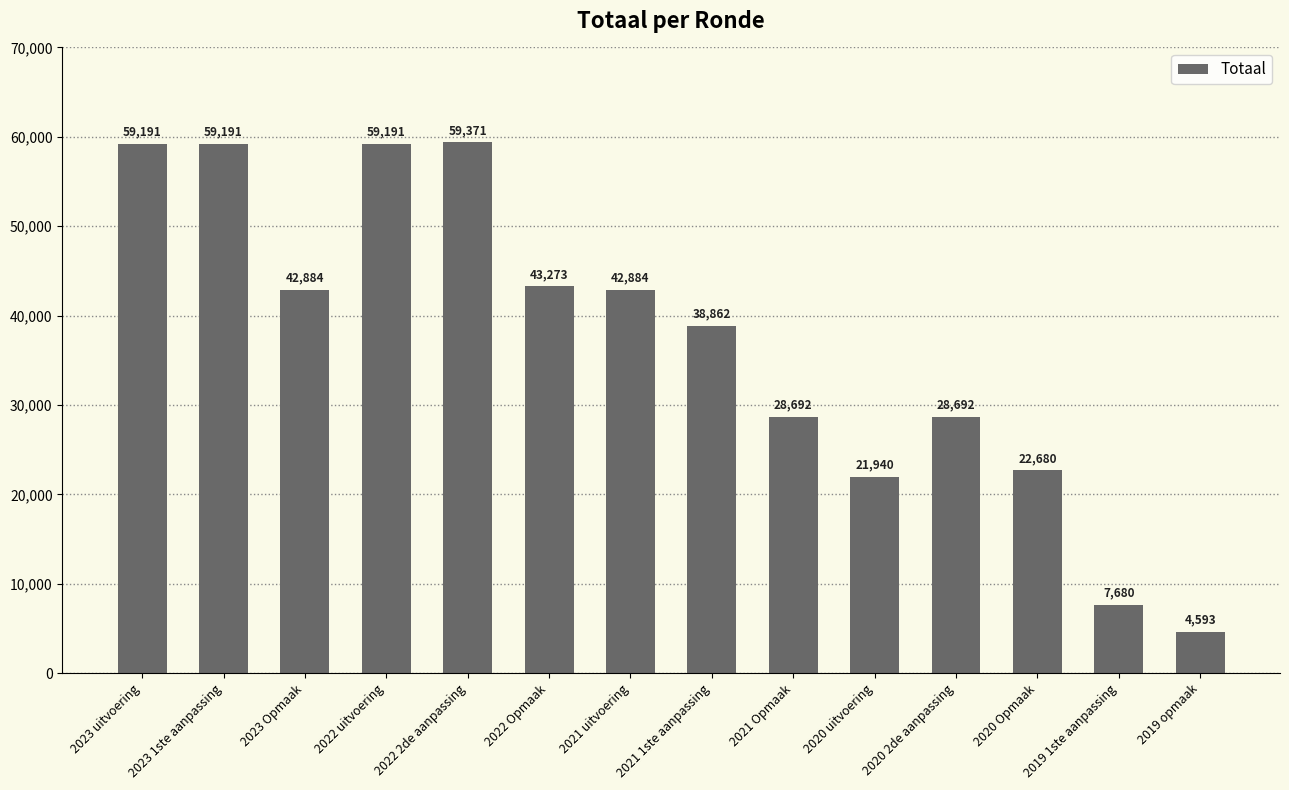

Reading left to right, what are all the values shown in this chart?

2023 uitvoering=59191	2023 1ste aanpassing=59191	2023 Opmaak=42884	2022 uitvoering=59191	2022 2de aanpassing=59371	2022 Opmaak=43273	2021 uitvoering=42884	2021 1ste aanpassing=38862	2021 Opmaak=28692	2020 uitvoering=21940	2020 2de aanpassing=28692	2020 Opmaak=22680	2019 1ste aanpassing=7680	2019 opmaak=4593